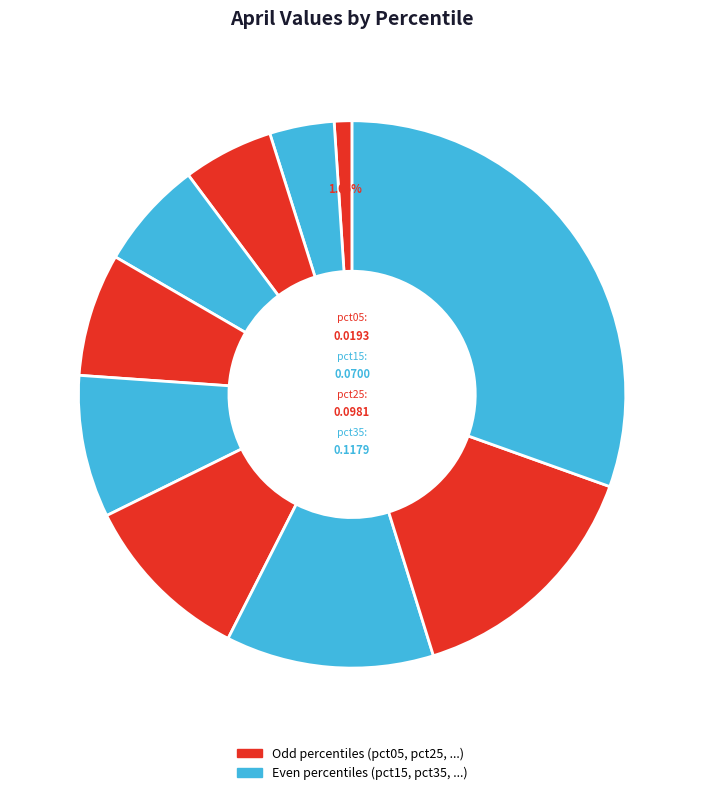

Count the number of slices in the pie.

10